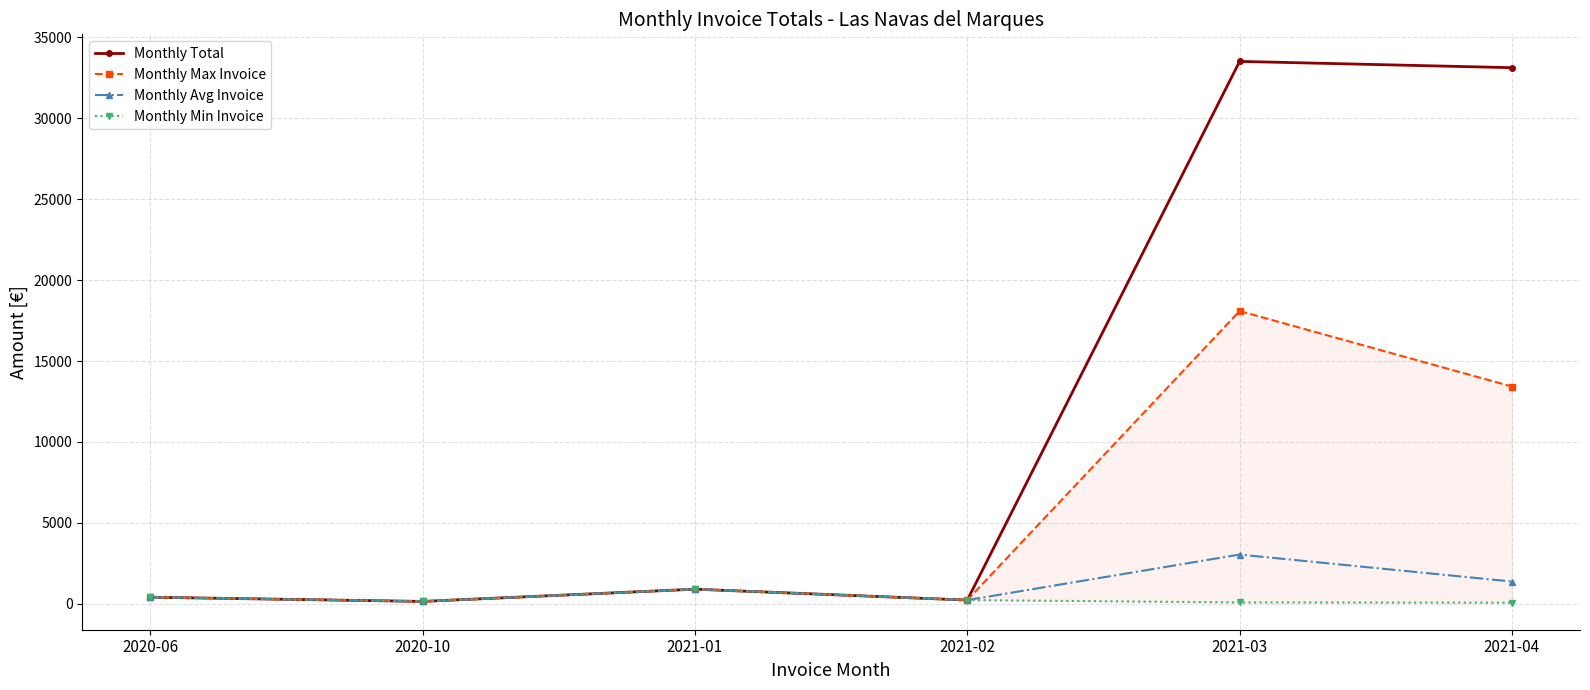

Where is the first local minimum for Monthly Total?

2020-10